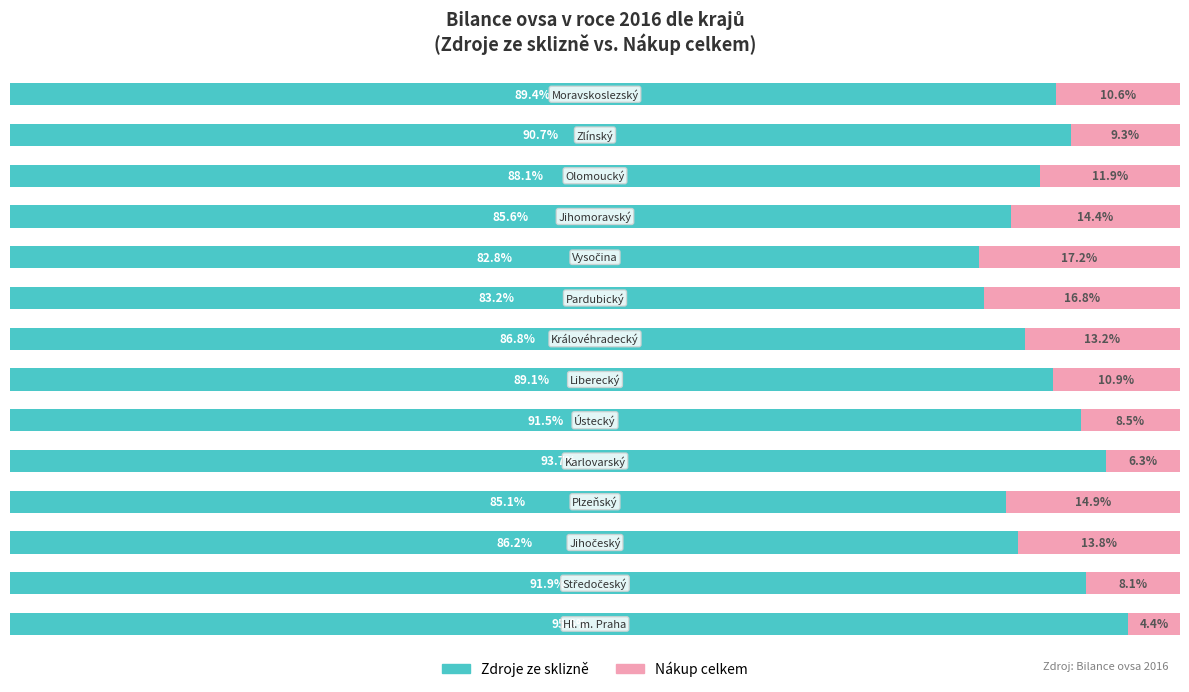

What are all the series names shown in the legend?

Zdroje ze sklizně, Nákup celkem